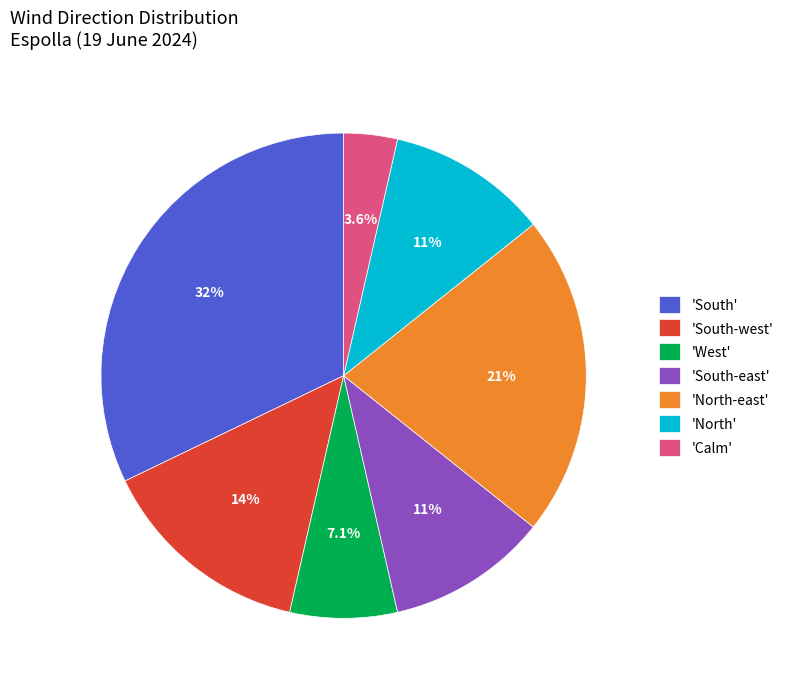

Combined, what portion of the pie is 'South-west' and 'Calm'?

17.9%